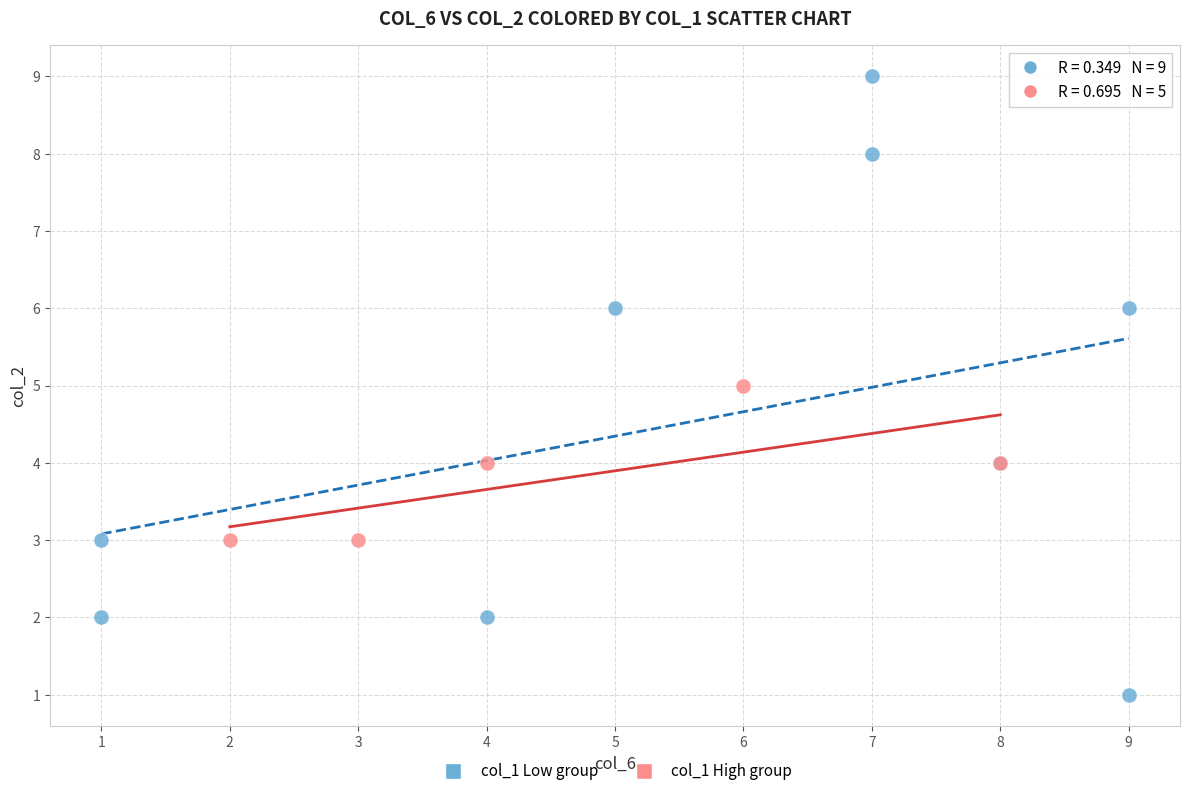

What are all the series names shown in the legend?

col_1 Low group, col_1 High group